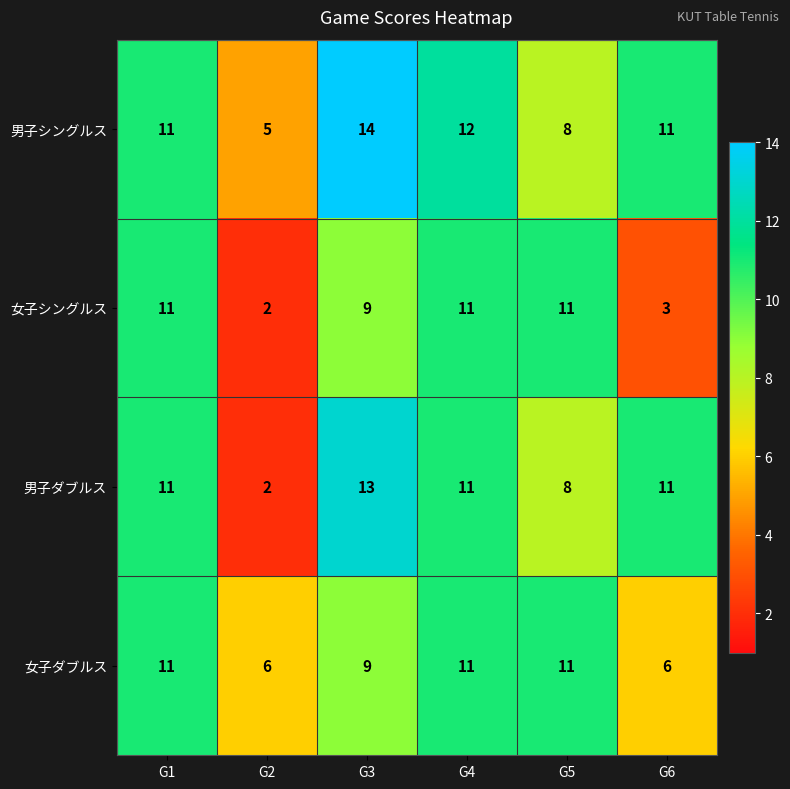

What value does the 男子ダブルス series have at G1, to the nearest 5?

10